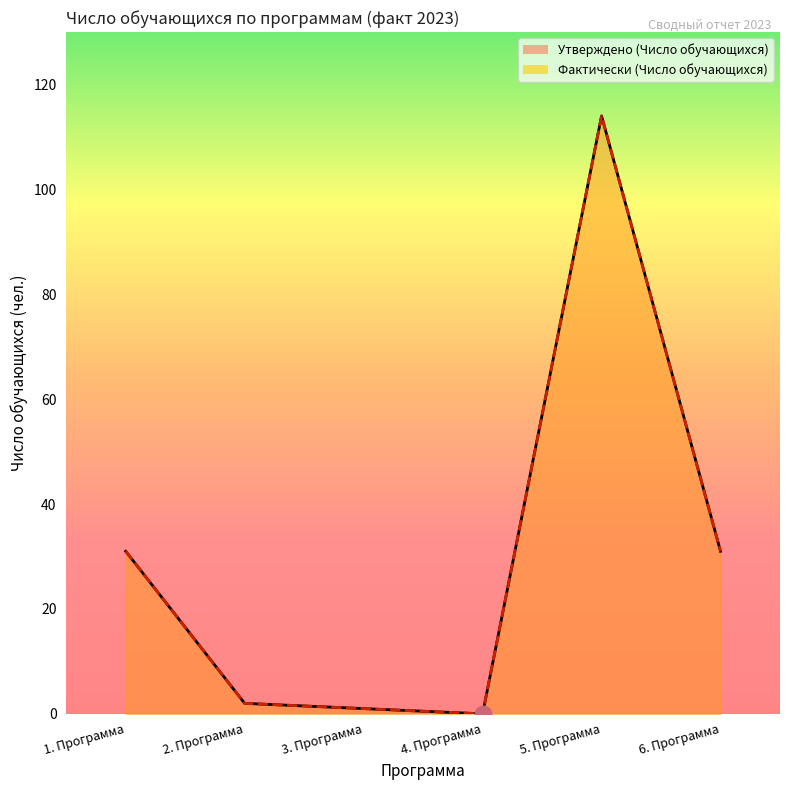

The value of Фактически (Число обучающихся) at 5. Программа is 114. True or false?

True